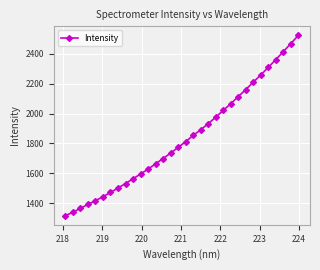

What is the smallest value displayed?

1315.1